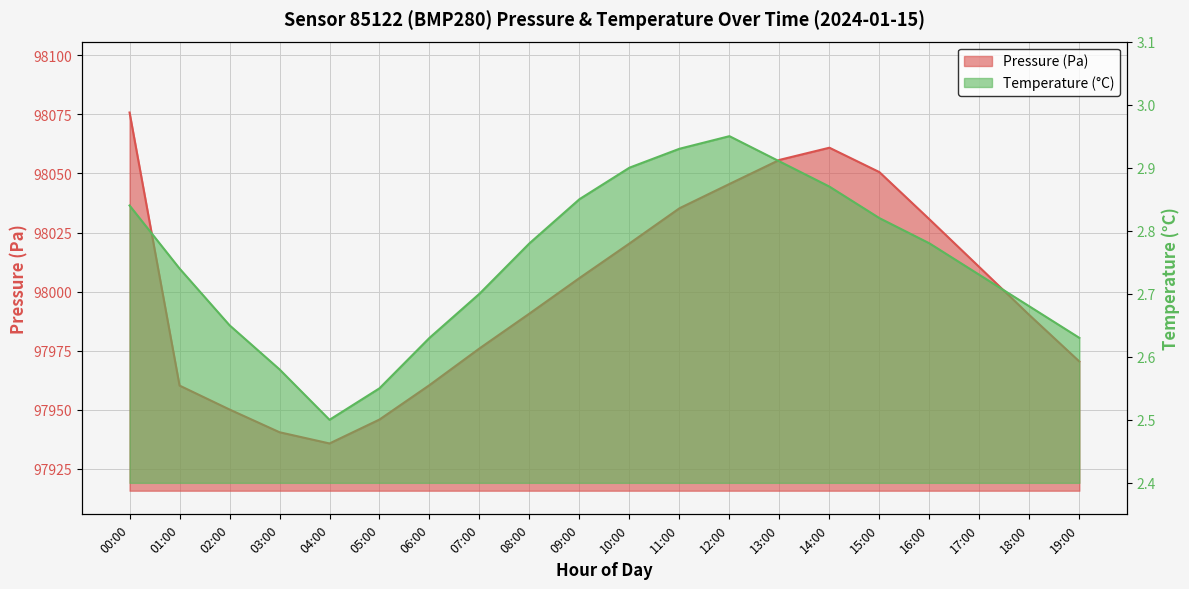

The value of Pressure (Pa) at 14:00 is 142833.9. True or false?

False